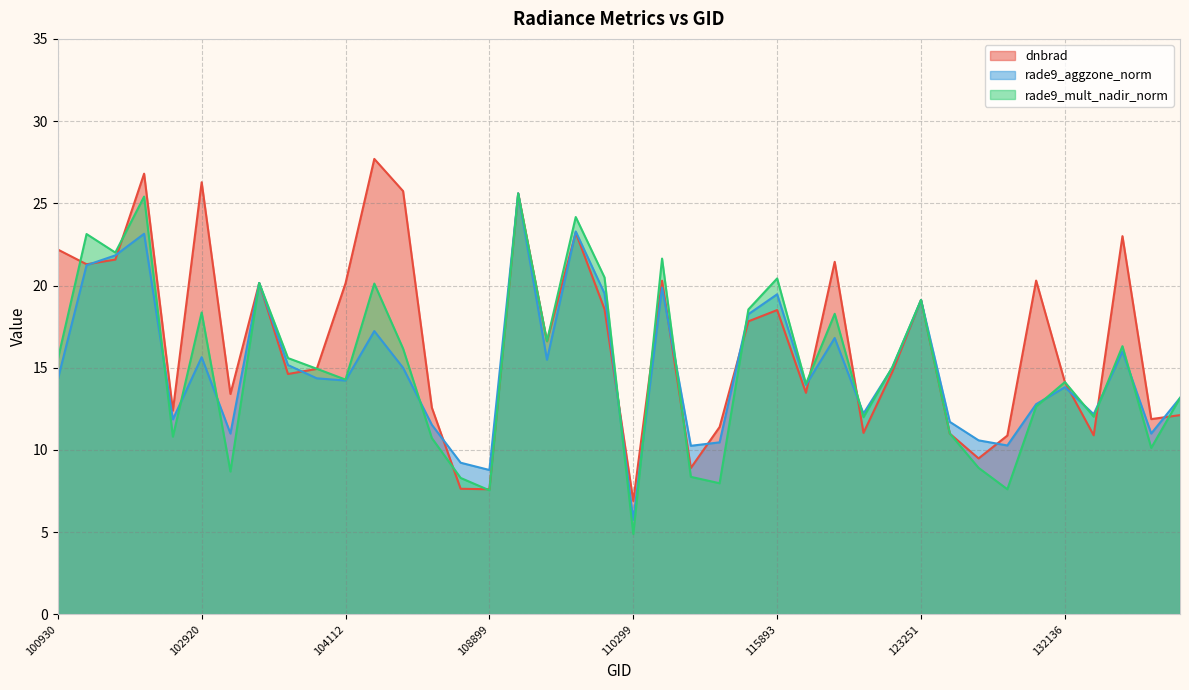

Which series has the largest total across all categories?

dnbrad